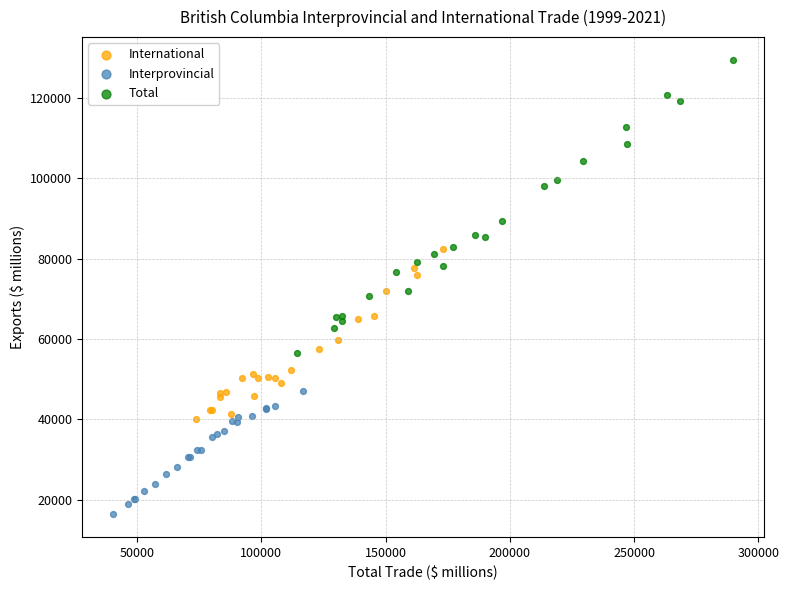

Which series contains the highest Y value?

Total